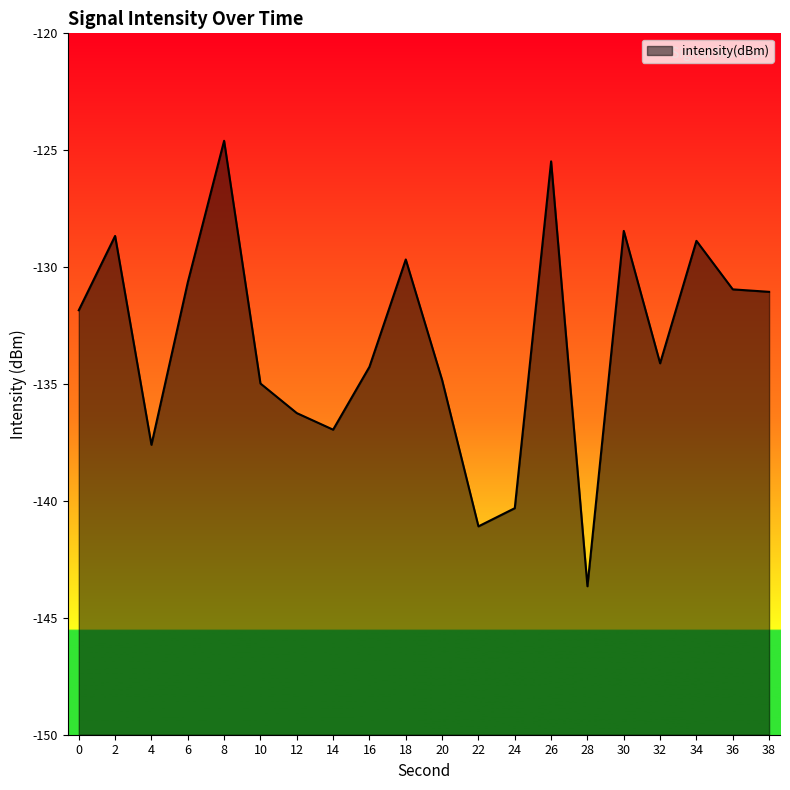

Reading left to right, list all the values displayed in this chart.

0=-131.8	2=-128.7	4=-137.6	6=-130.7	8=-124.6	10=-135.0	12=-136.2	14=-137.0	16=-134.3	18=-129.7	20=-134.8	22=-141.1	24=-140.3	26=-125.5	28=-143.6	30=-128.5	32=-134.1	34=-128.9	36=-131.0	38=-131.1